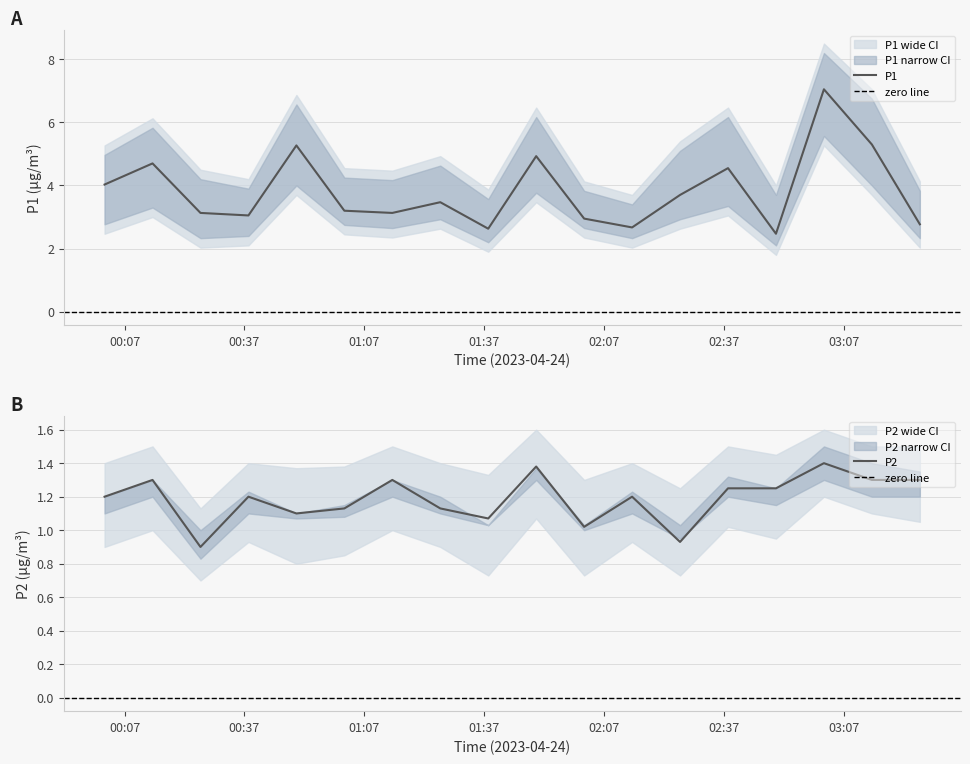

Rank the categories by P1_lower value from highest to lowest.

03:02, 00:50, 03:14, 01:50, 02:38, 00:14, 01:26, 02:26, 00:02, 01:02, 01:14, 02:02, 00:38, 00:26, 02:14, 03:26, 01:38, 02:50